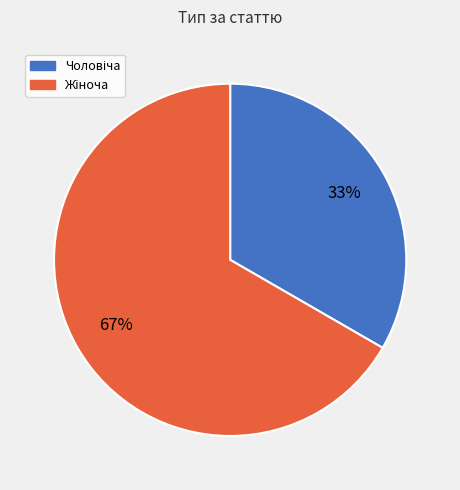

To the nearest percent, what is the average slice percentage?

50%